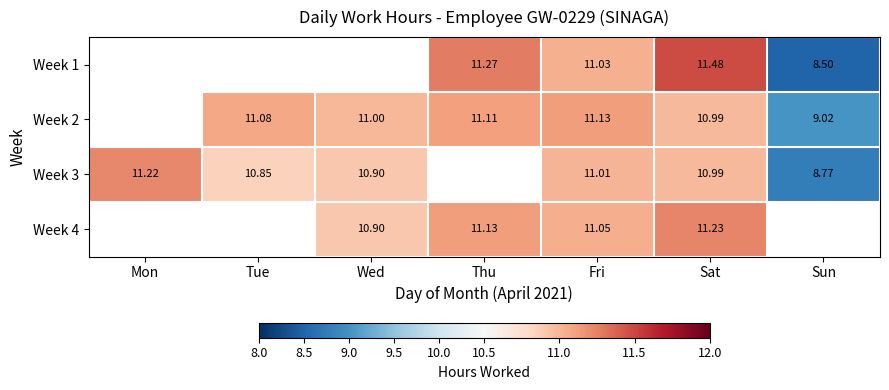

Is the value of Week 3 at Fri greater than the value of Week 1 at Fri?

No